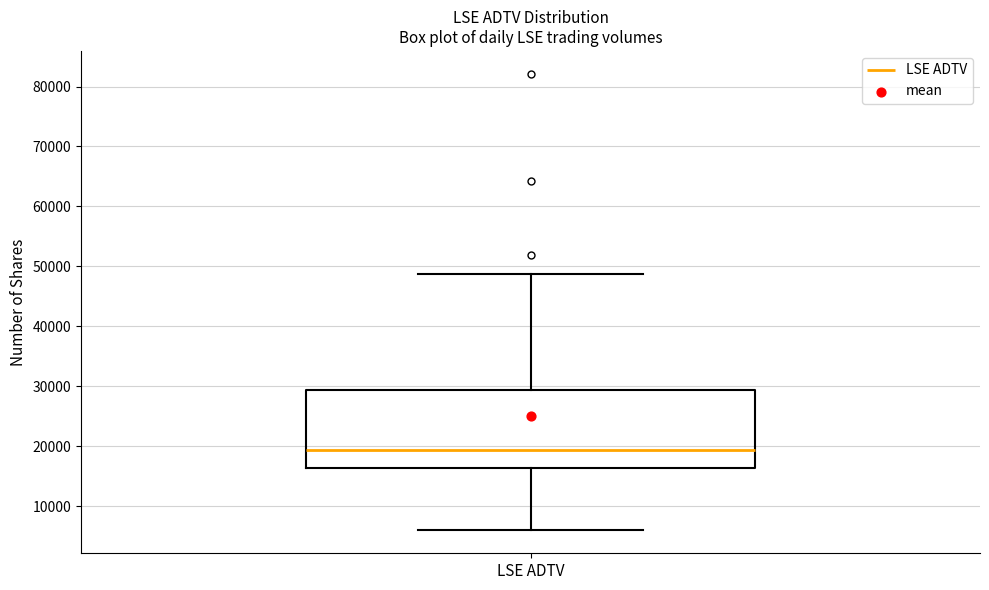

Read this box plot against the y-axis: the position of the median line, the range covered by the box, and the ends of both whiskers. The values are not printed on the chart, so give them approximately, as read against the axis.

median 19000, box 16000 to 29000, whiskers 6000 to 49000